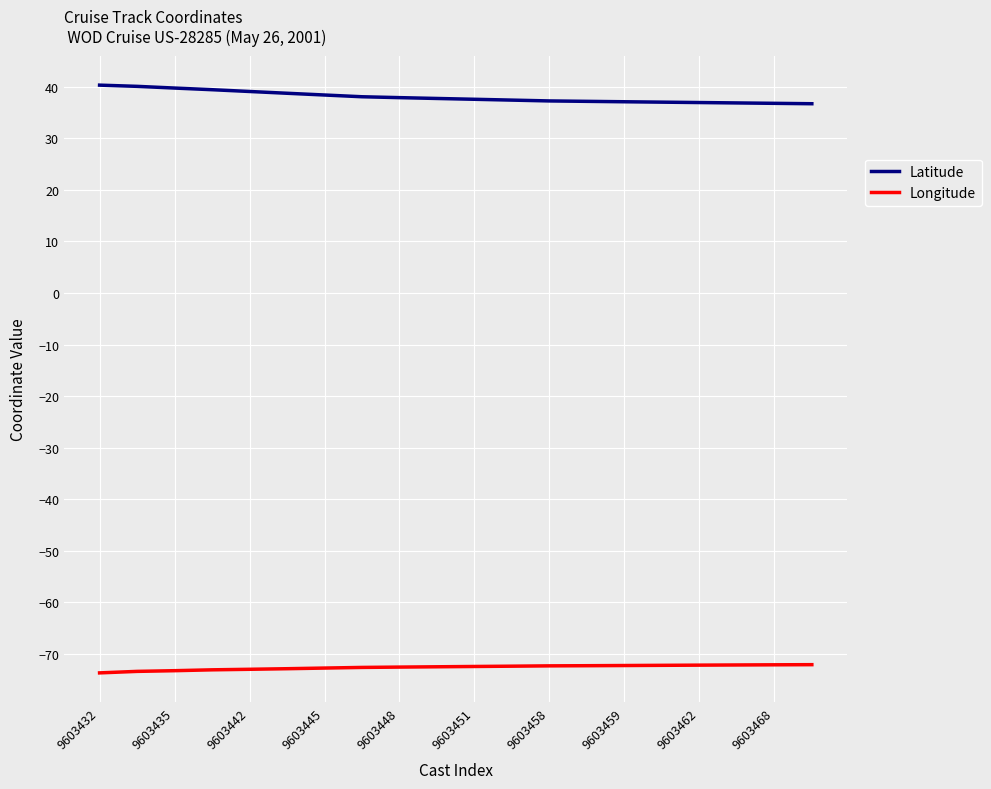

Which series has the largest total across all categories?

Latitude